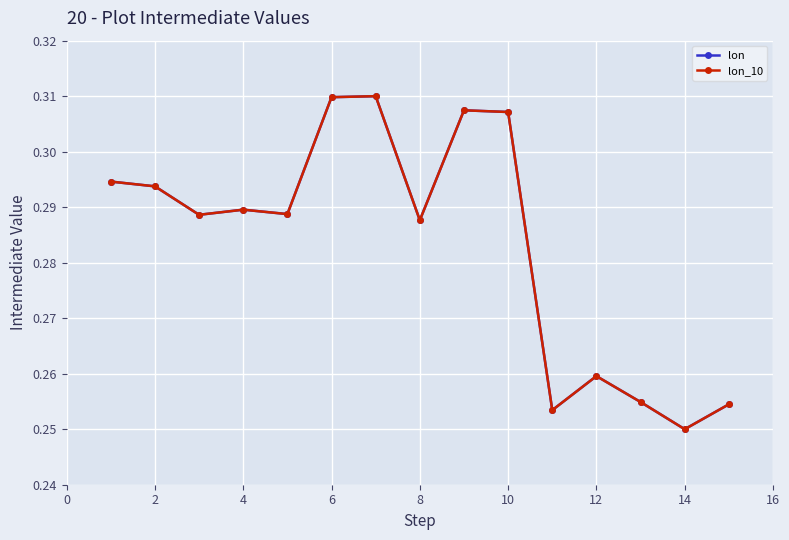

Does the chart have visible grid lines?

Yes